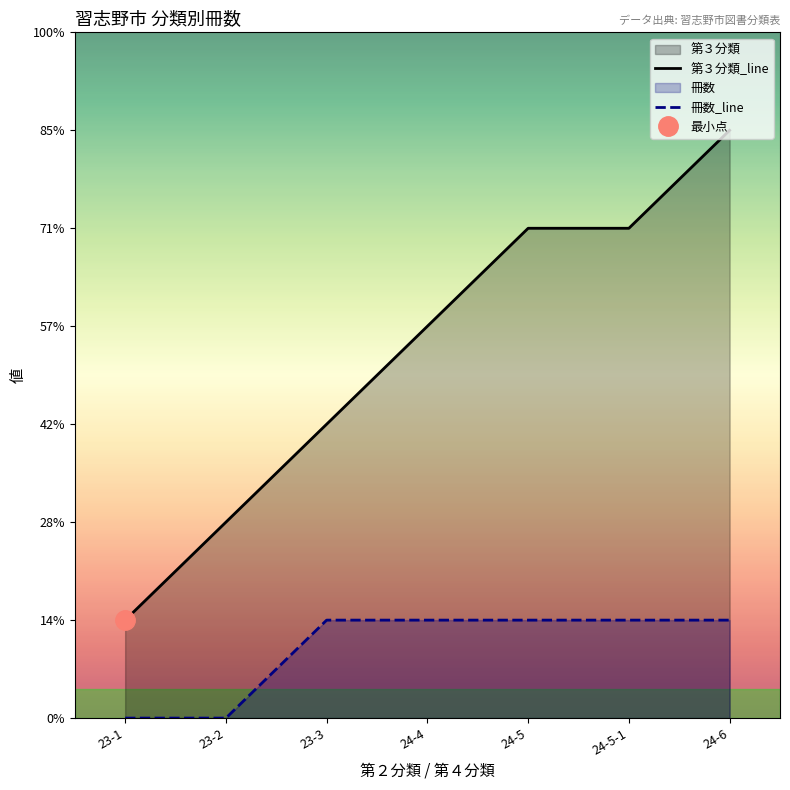

Rank the series by their average value, from highest to lowest.

第３分類, 冊数